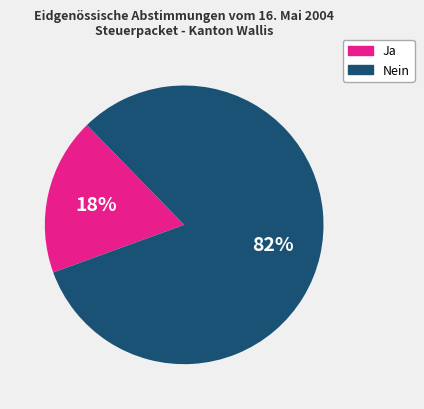

True or false: Nein accounts for 82% of the total.

True